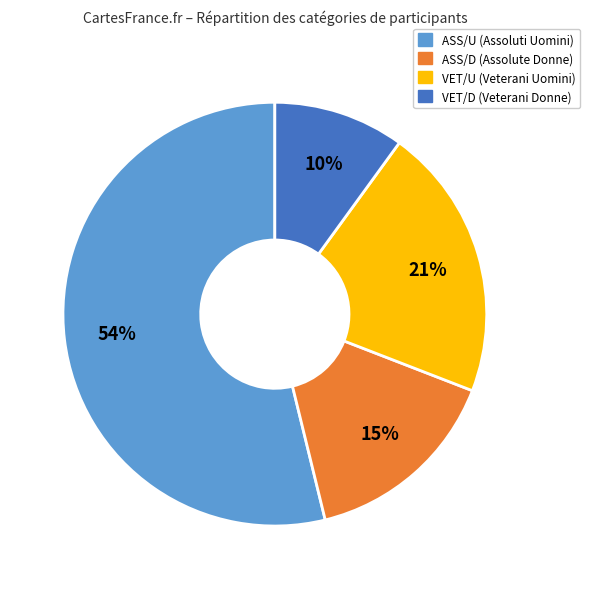

What percentage is the VET/D slice, to the nearest percent?

10%